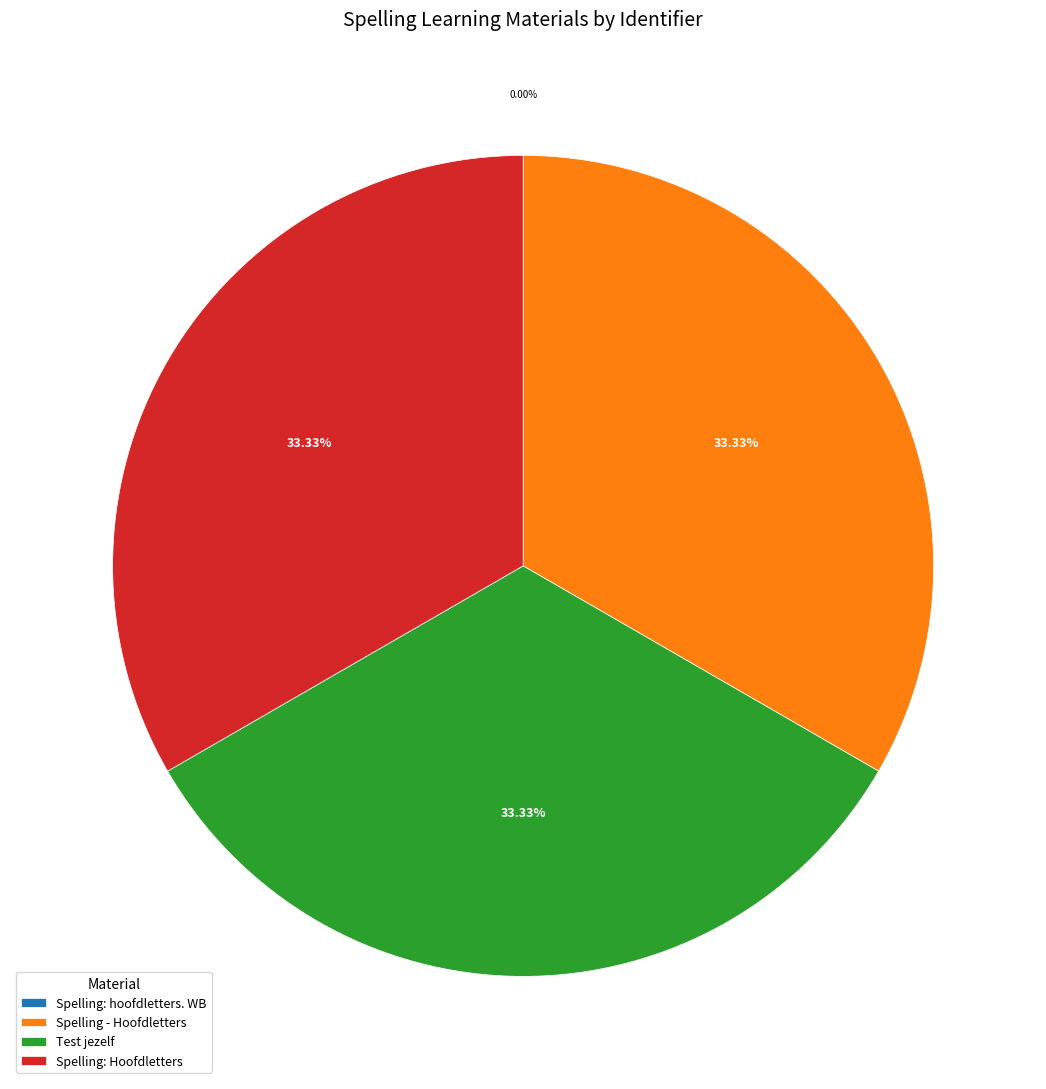

Approximately how many times larger is the value at Spelling: Hoofdletters compared to Test jezelf?

1.0